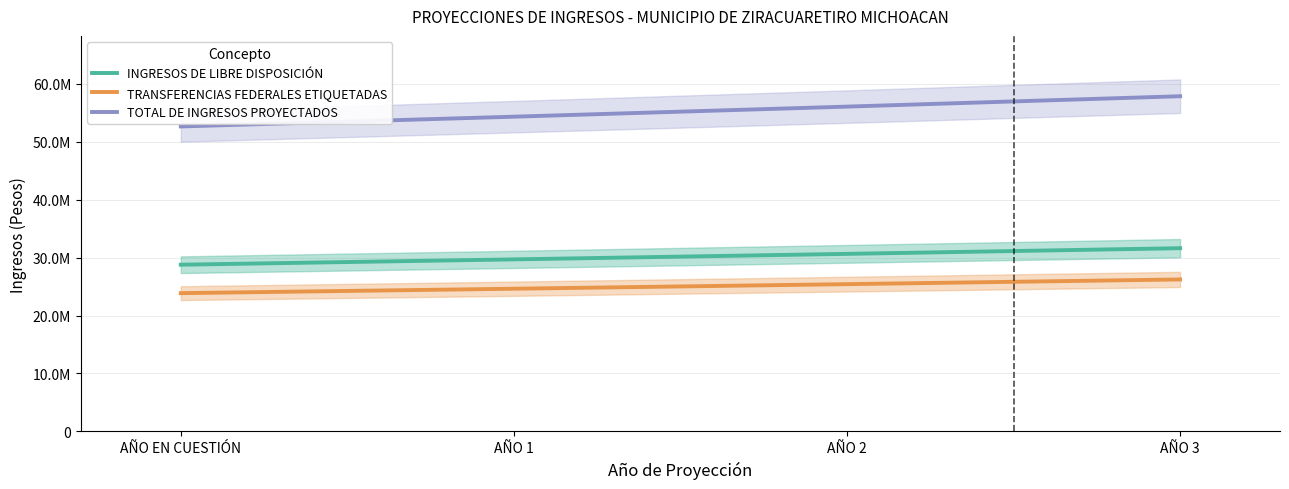

What is the smallest value displayed?

23874367.0